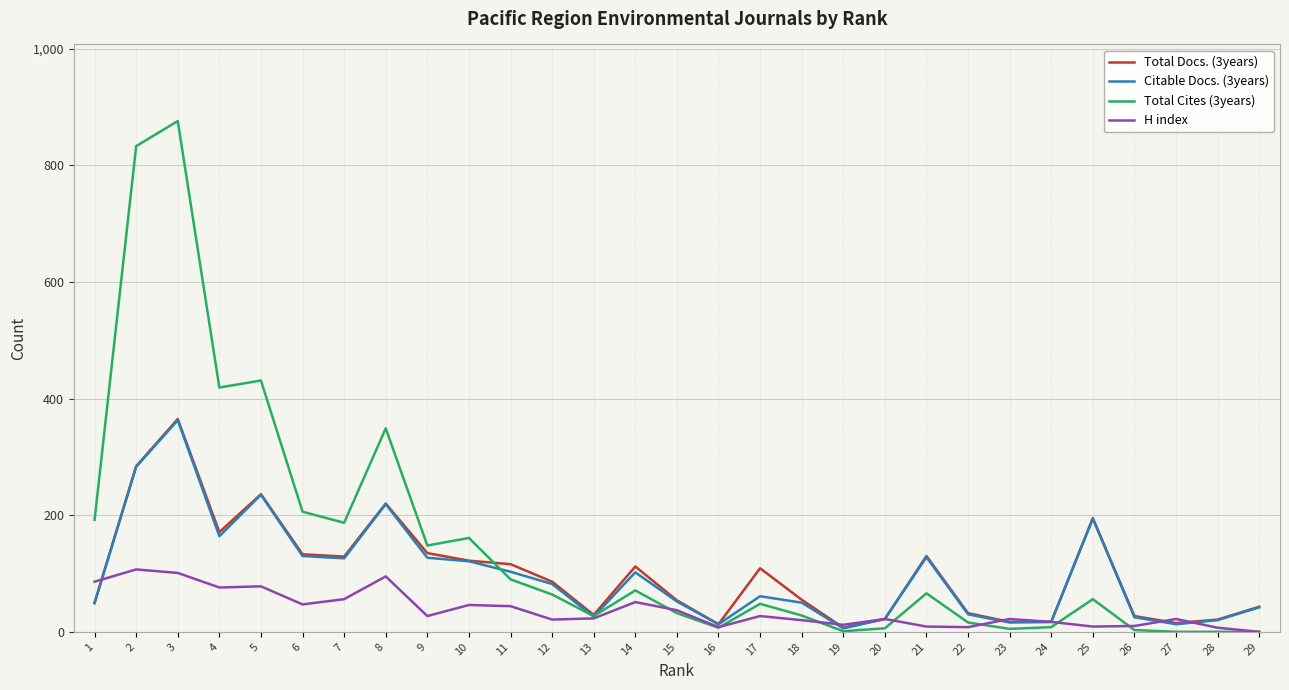

Is the value of H index at 9 greater than the value of Citable Docs. (3years) at 12?

No